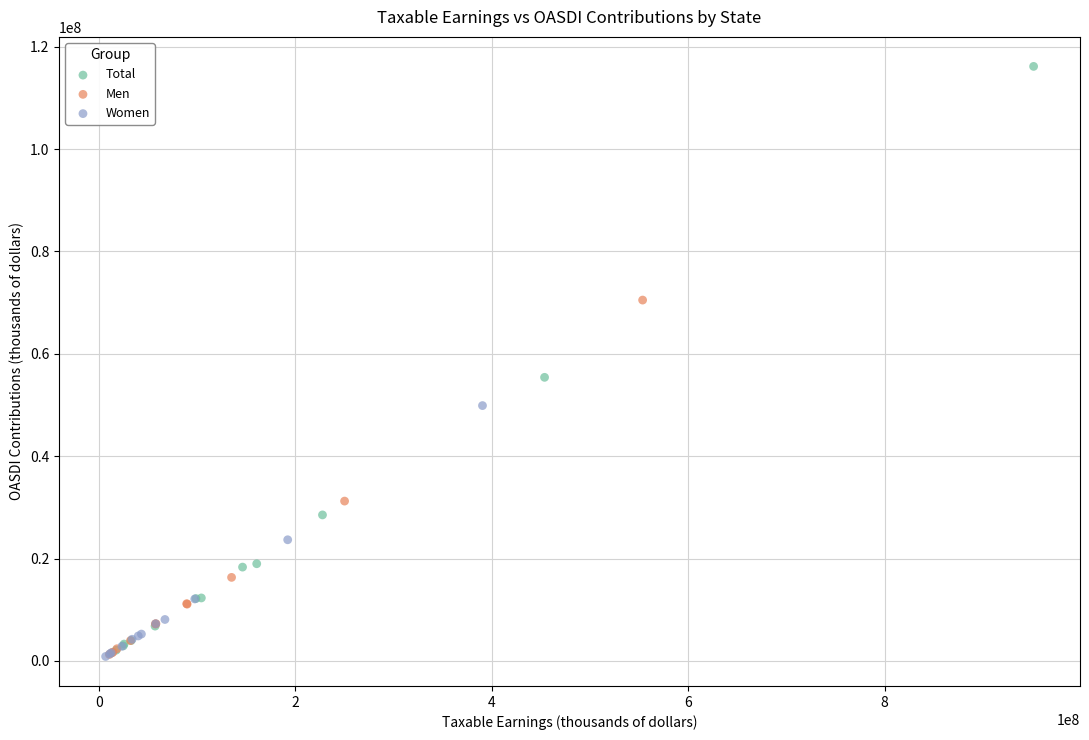

Which series has the largest Y range (max minus min)?

Total